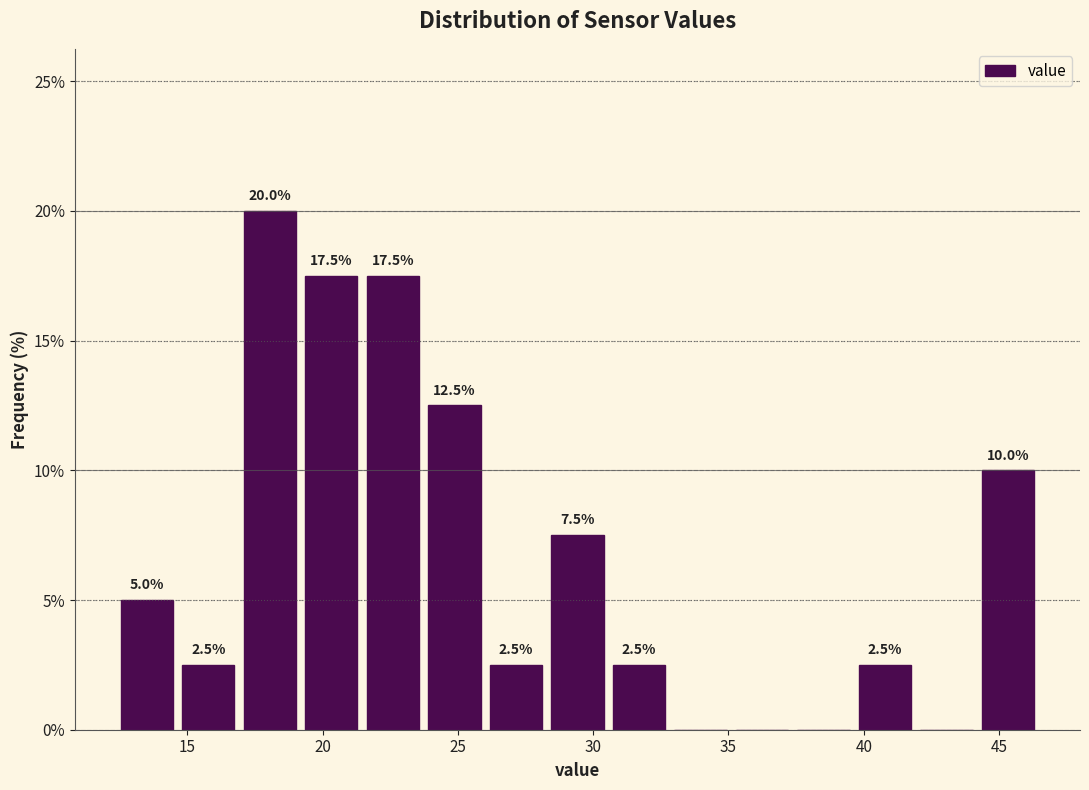

Over which range of the x-axis is the bar tallest?

17.0 to 19.0